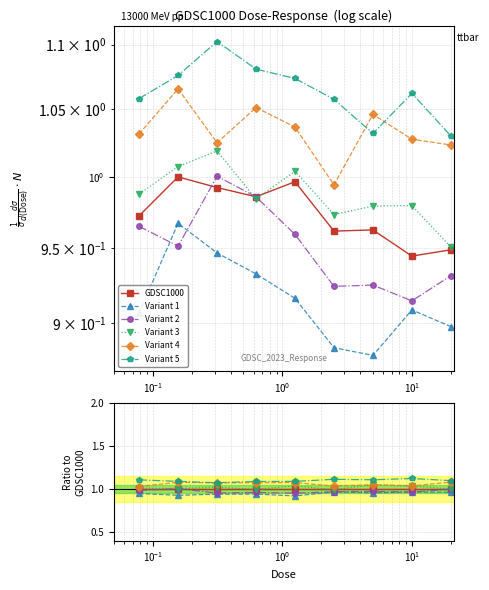

Rank the series by their maximum value, from lowest to highest.

Variant 1, GDSC1000, Variant 2, Variant 3, Variant 4, Variant 5